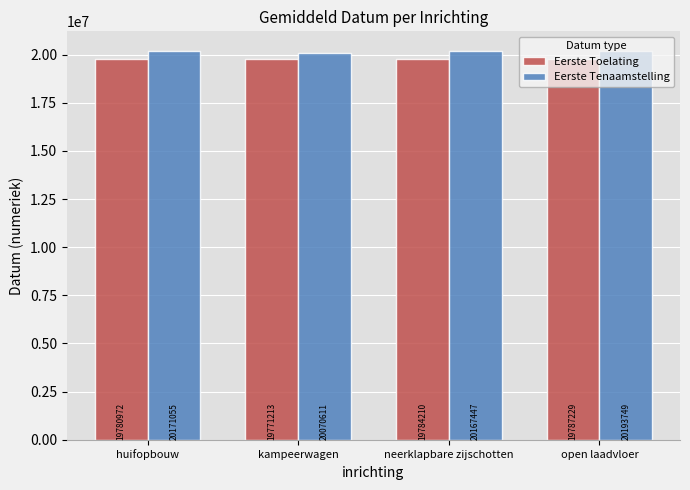

What is the difference between the maximum and second lowest values in the Eerste Tenaamstelling series?

26302